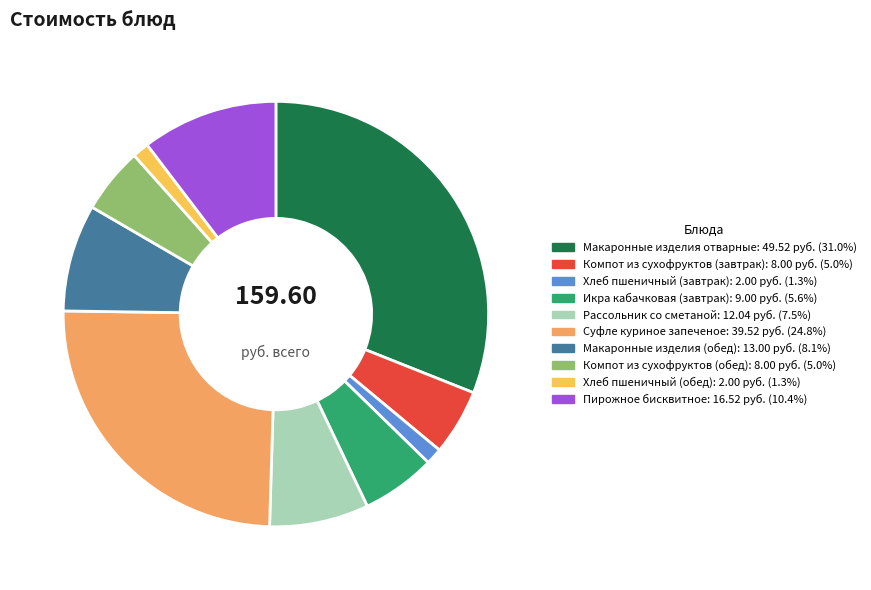

Does Хлеб пшеничный (завтрак) account for over 50% of the chart?

No